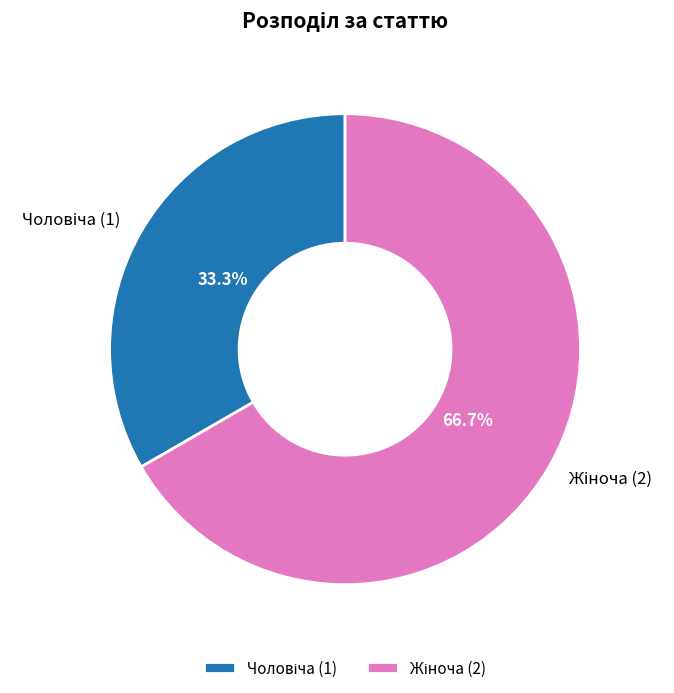

Is there a majority slice in this chart?

Yes